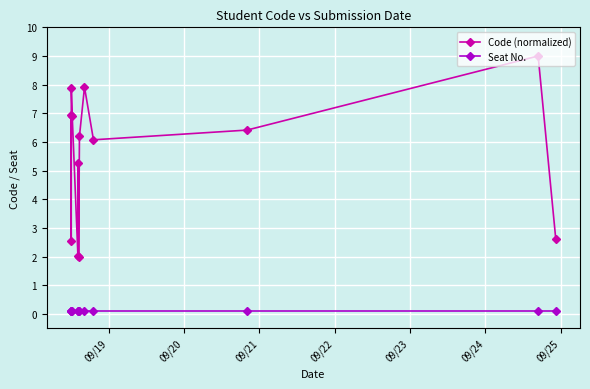

True or false: Code (normalized) and Seat No. cross at least once.

False